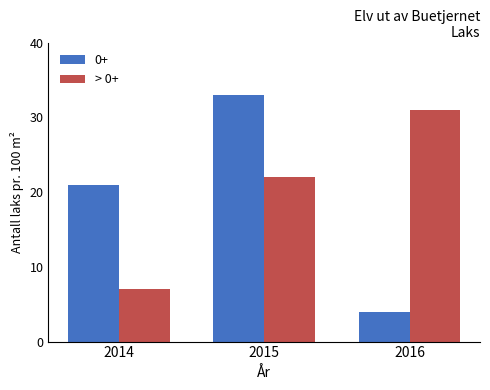

Where is 0+ nearest to the value 18?

2014